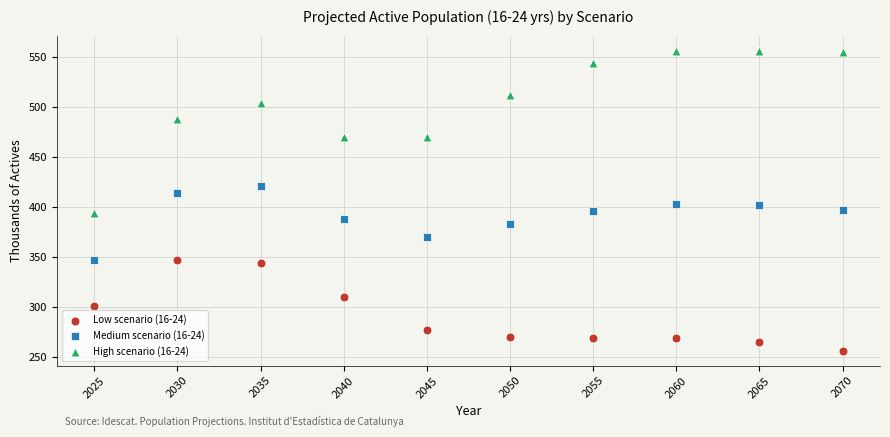

Across all data points, what is the range of X values (max minus min)?

45.0